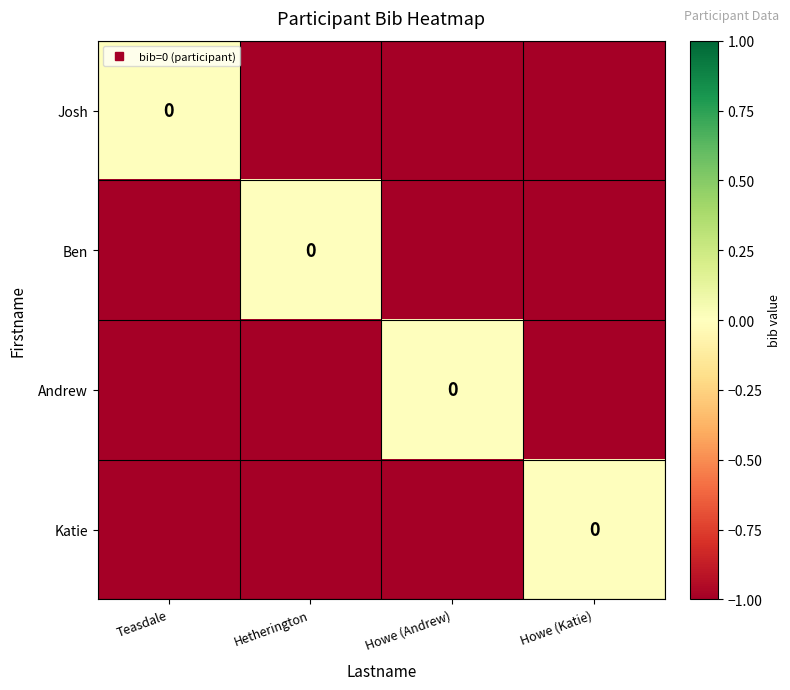

Rank the series by their maximum value, from lowest to highest.

Josh, Ben, Andrew, Katie